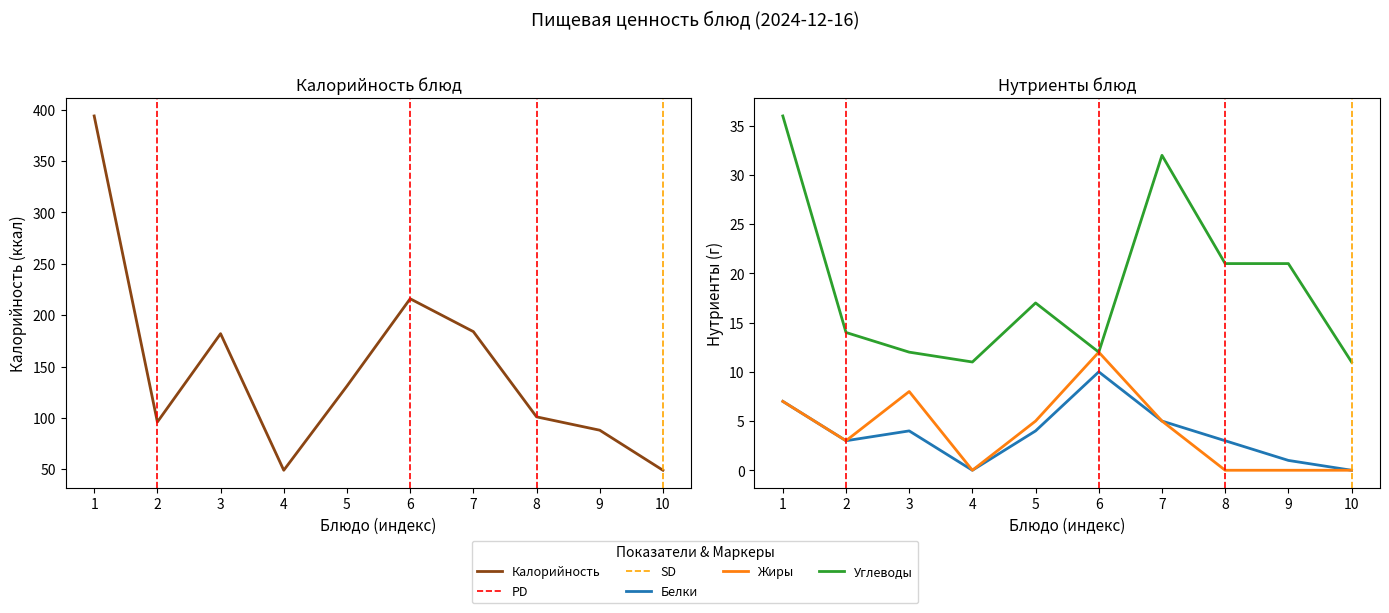

Is the value of Белки at Яблоко свежее (обед) greater than the value of Углеводы at Каша мол.Дружба с маслом?

No